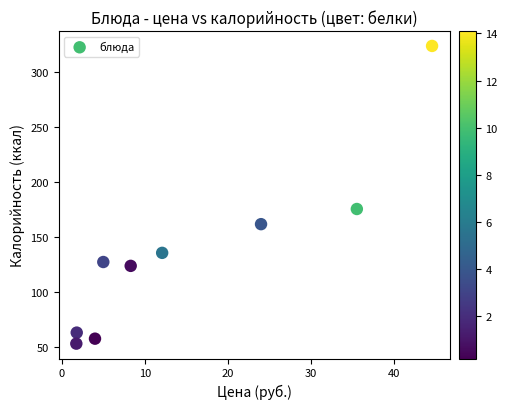

What is the range of X values (max minus min)?

42.9